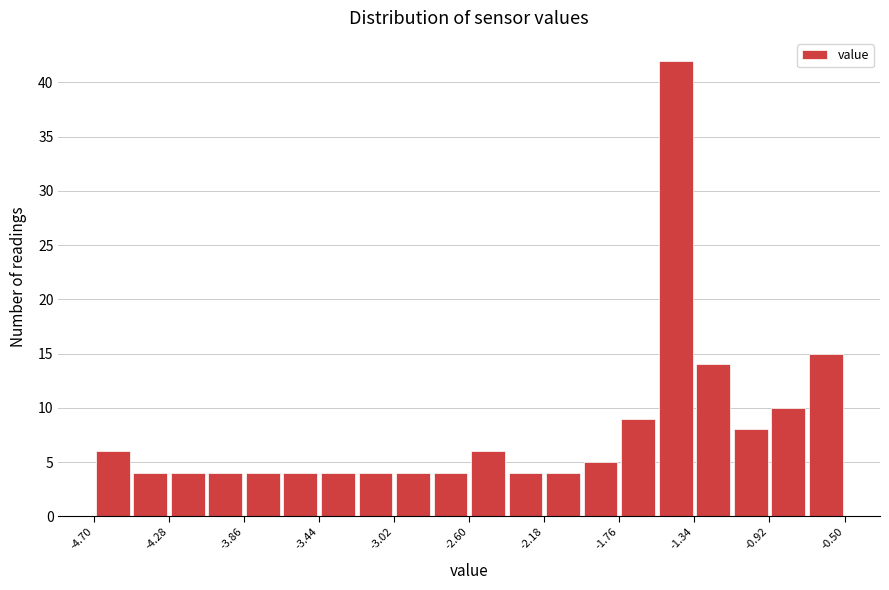

Reading left to right, list every bar in this chart as the range it spans on the x-axis followed by its height. Neither the bar edges nor the heights are printed on the chart, so give them approximately, as read against the axes.

-4.70 to -4.49: 6
-4.49 to -4.28: 4
-4.28 to -4.07: 4
-4.07 to -3.86: 4
-3.86 to -3.65: 4
-3.65 to -3.44: 4
-3.44 to -3.23: 4
-3.23 to -3.02: 4
-3.02 to -2.81: 4
-2.81 to -2.60: 4
-2.60 to -2.39: 6
-2.39 to -2.18: 4
-2.18 to -1.97: 4
-1.97 to -1.76: 5
-1.76 to -1.55: 9
-1.55 to -1.34: 42
-1.34 to -1.13: 14
-1.13 to -0.92: 8
-0.92 to -0.71: 10
-0.71 to -0.50: 15